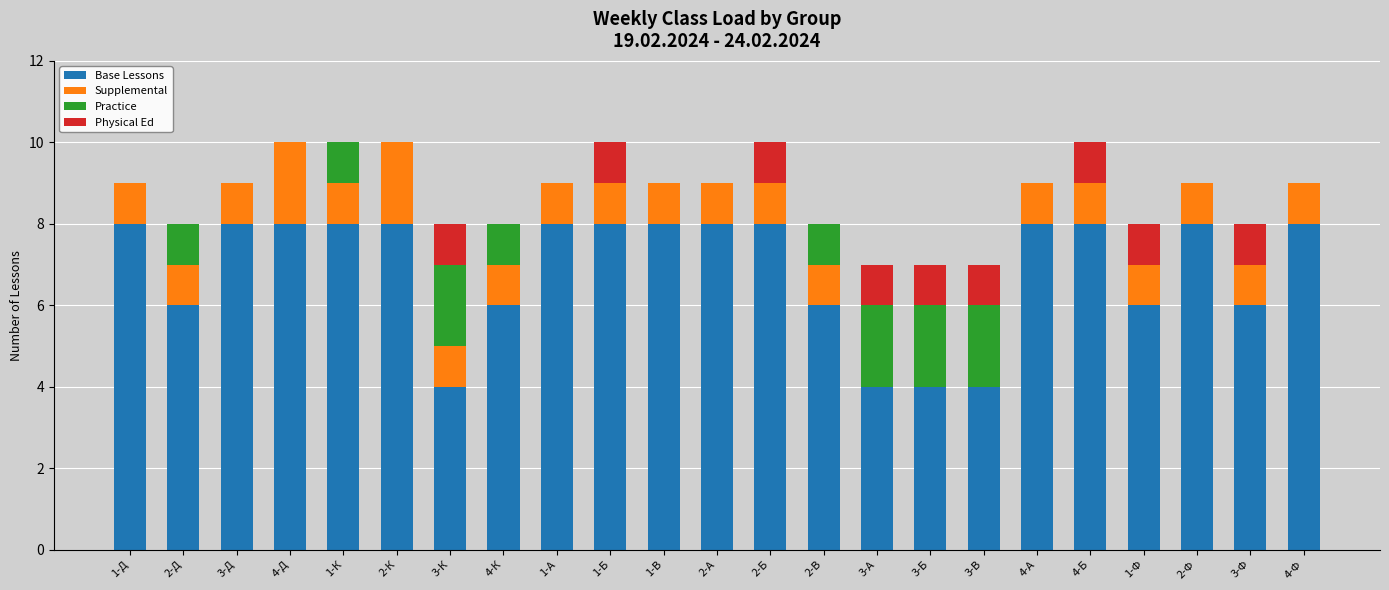

What is the sum of all Base Lessons values?

158